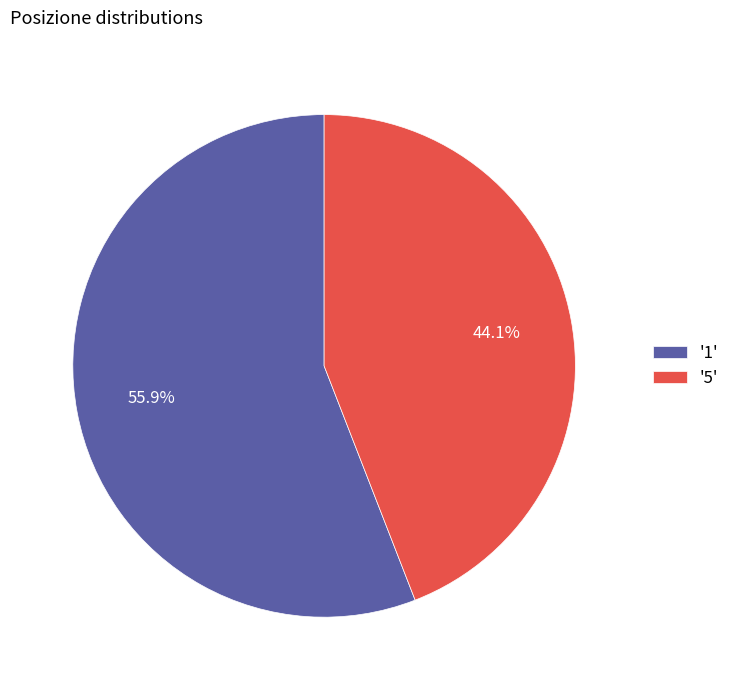

Do '5' and '1' together represent more than half of the pie?

Yes